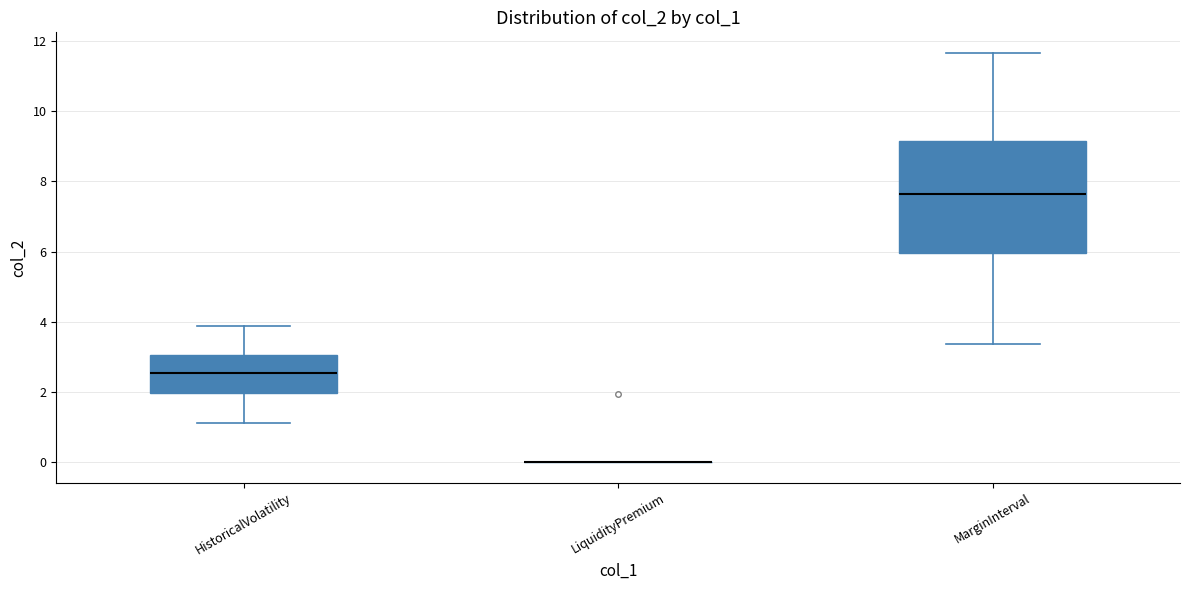

Reading left to right, read every box against the y-axis: the position of its median line, the range the box covers, and the ends of its whiskers. The values are not printed on the chart, so give them approximately, as read against the axis.

HistoricalVolatility: median 2.6, box 2.0 to 3.0, whiskers 1.2 to 3.8
LiquidityPremium: box collapsed to a line at 0.0, whiskers 0.0 to 0.0
MarginInterval: median 7.6, box 6.0 to 9.2, whiskers 3.4 to 11.6